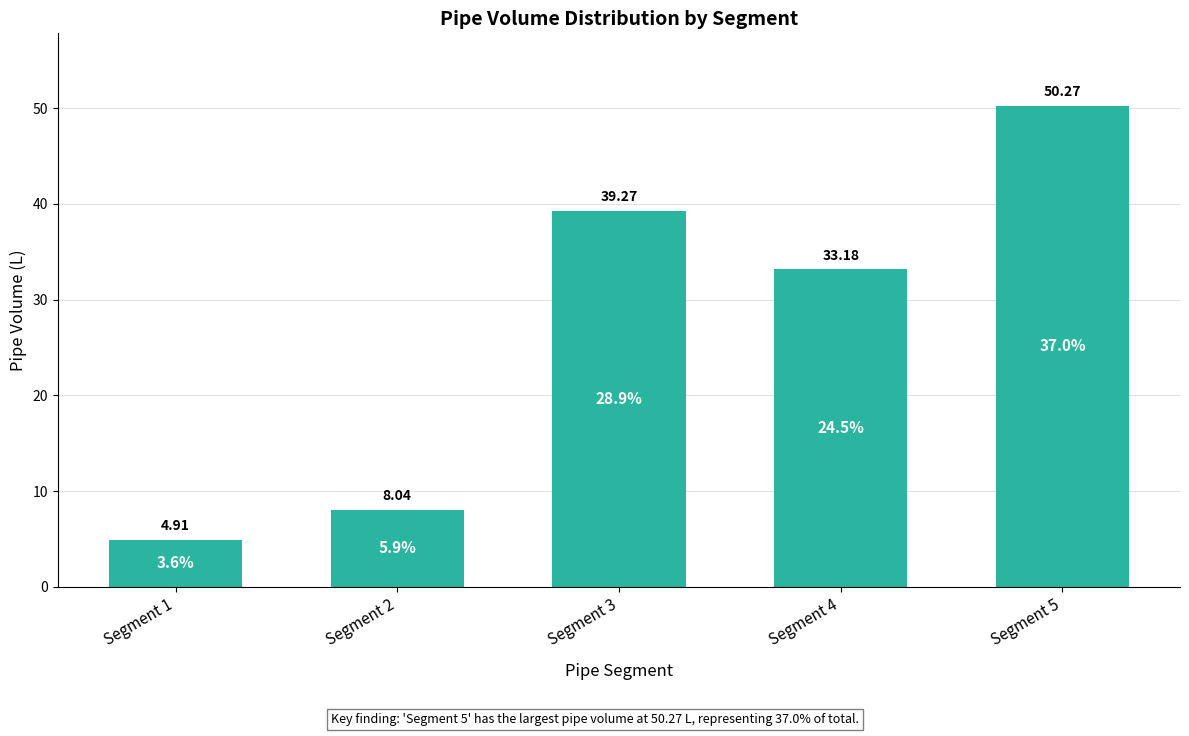

Count the number of data series in this chart.

1